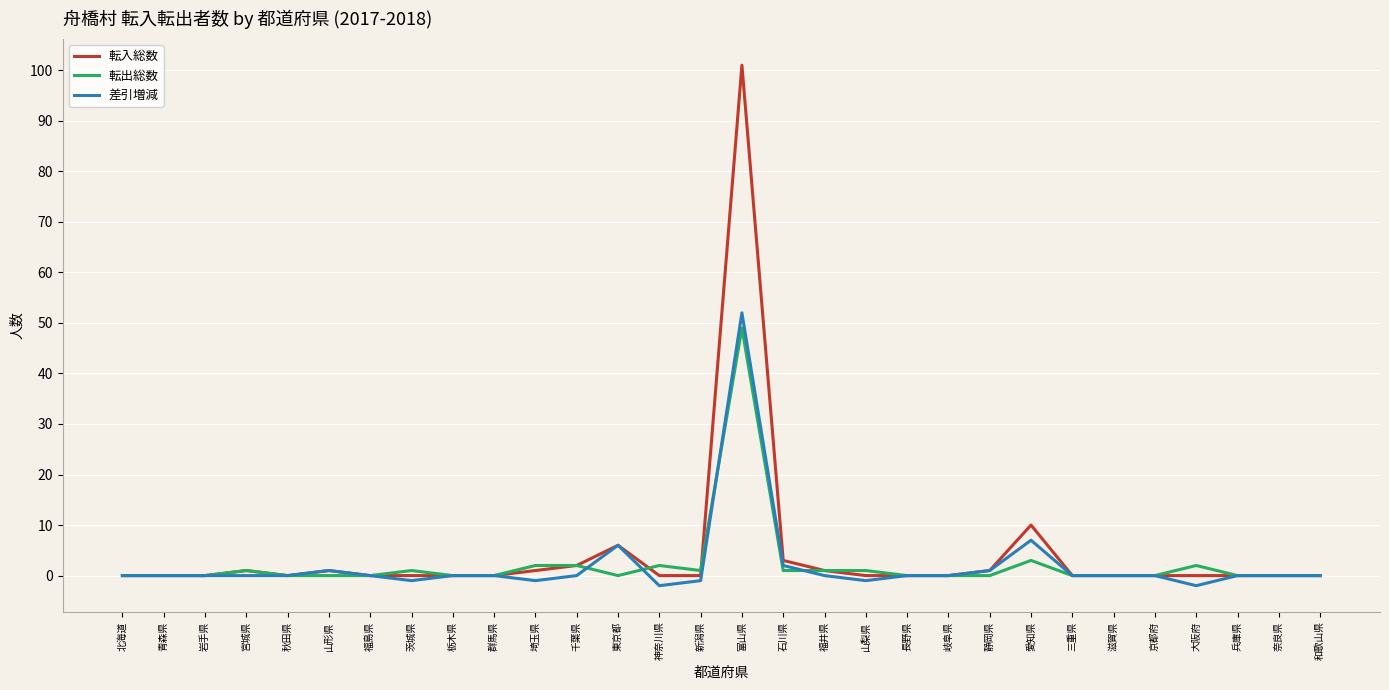

At which category is the sum across all series the highest?

富山県